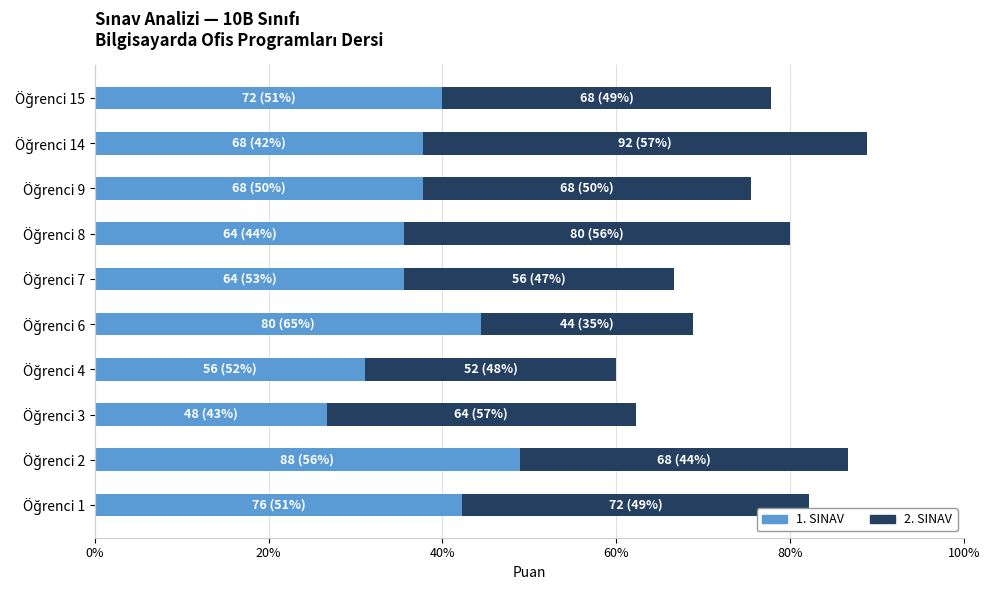

Which series has the largest range (max minus min)?

2. SINAV